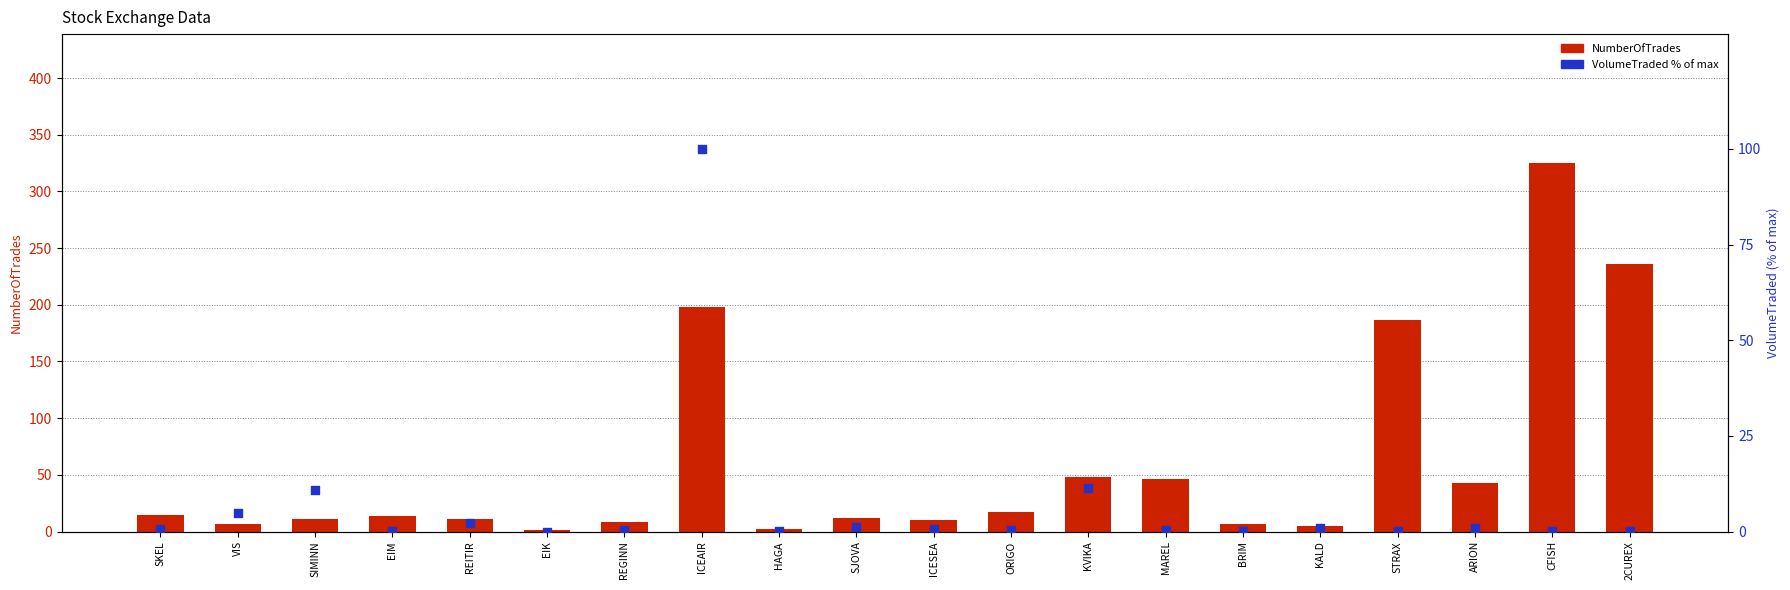

At which category is the sum across all series the highest?

CFISH